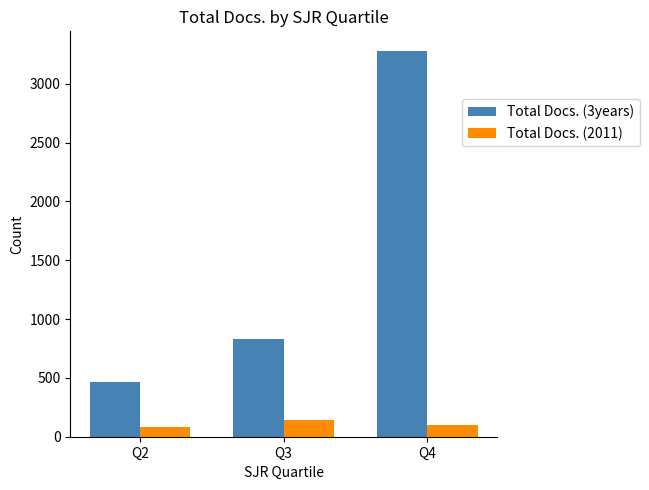

What is the sum of all Total Docs. (2011) values?

320